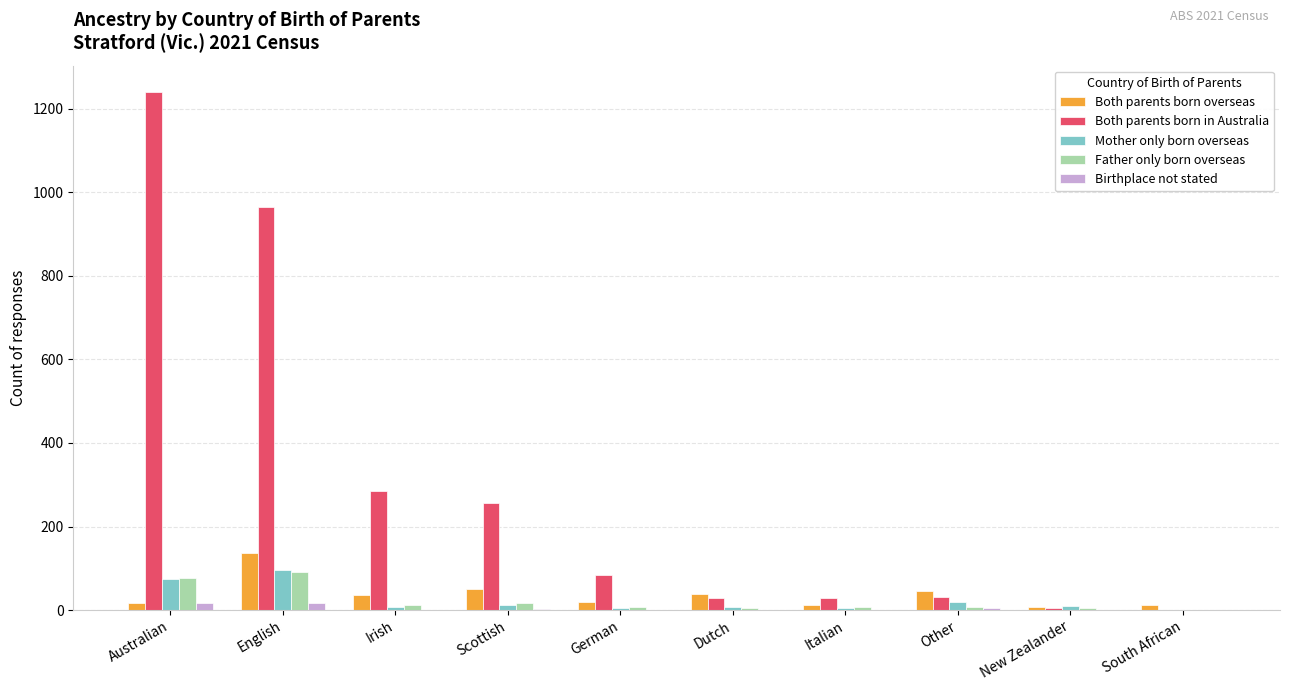

True or false: Both parents born in Australia has a value of 83 at German.

True